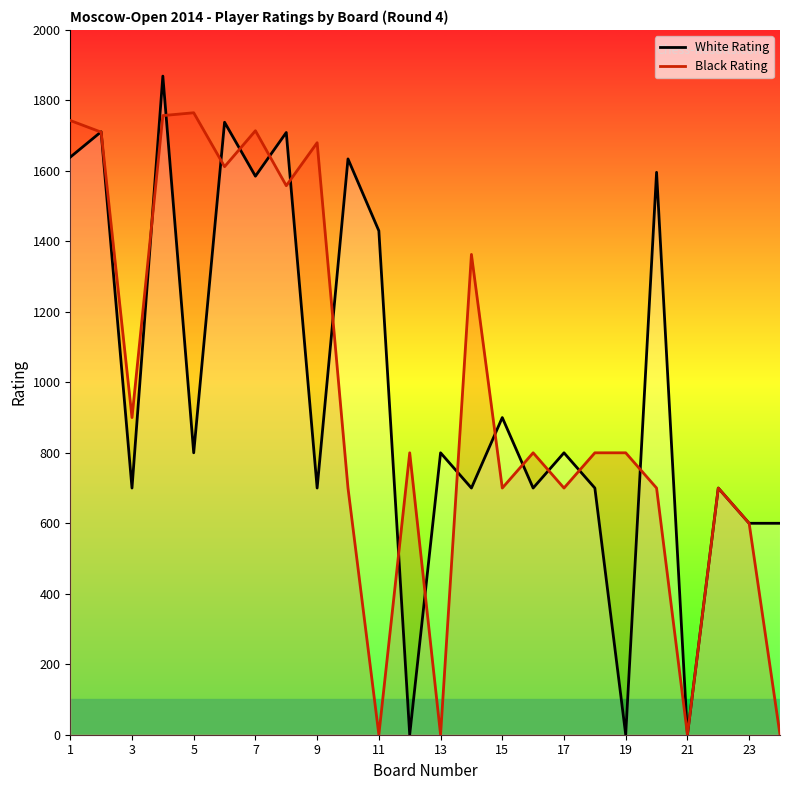

How many intersections are there between Black Rating and White Rating?

17